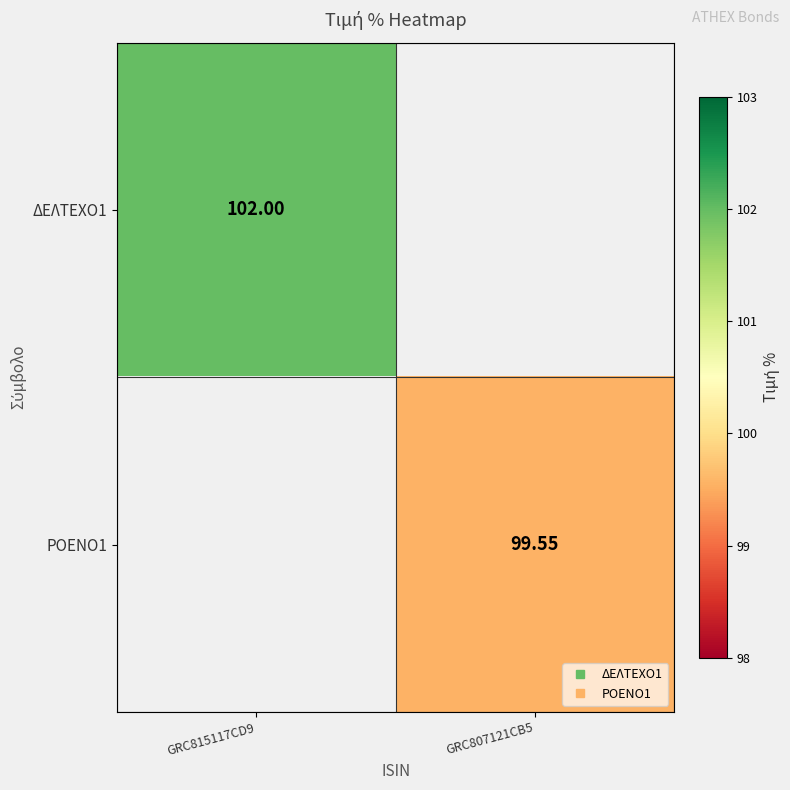

What is the greatest value displayed?

102.0